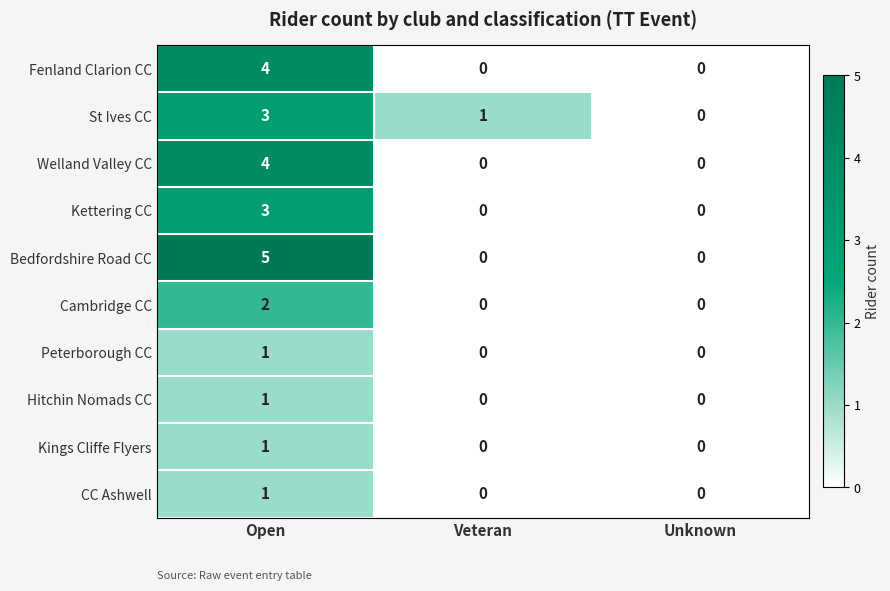

True or false: Kettering CC has a value of 2 at Veteran.

False